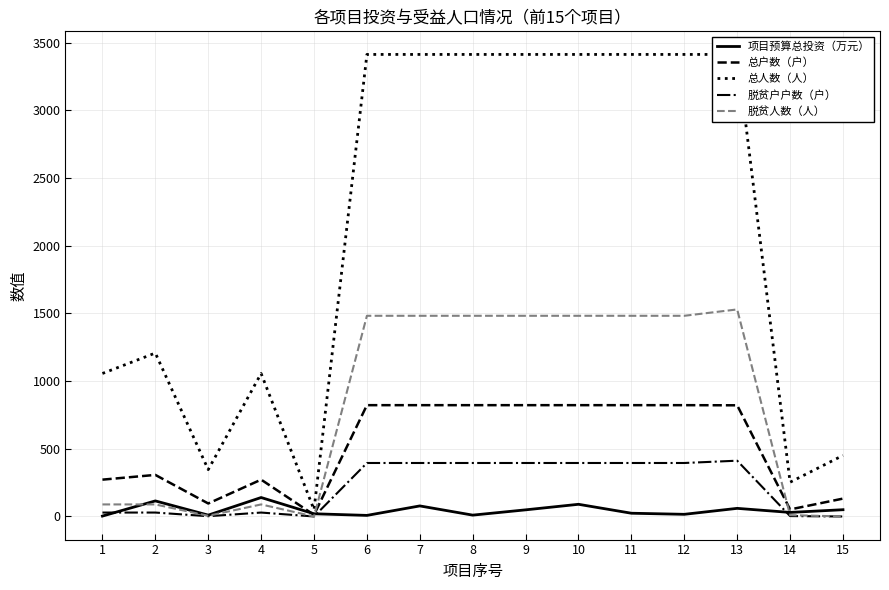

What is the total value across all series at 8?

6121